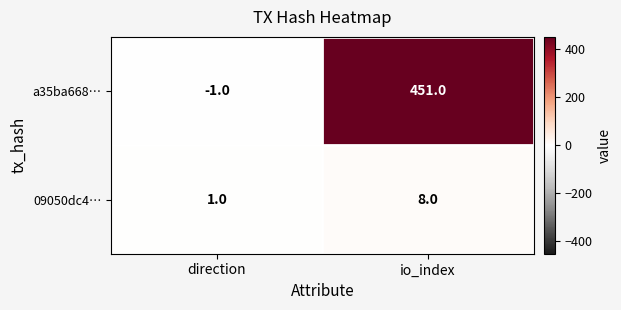

How many series are shown in this chart?

2